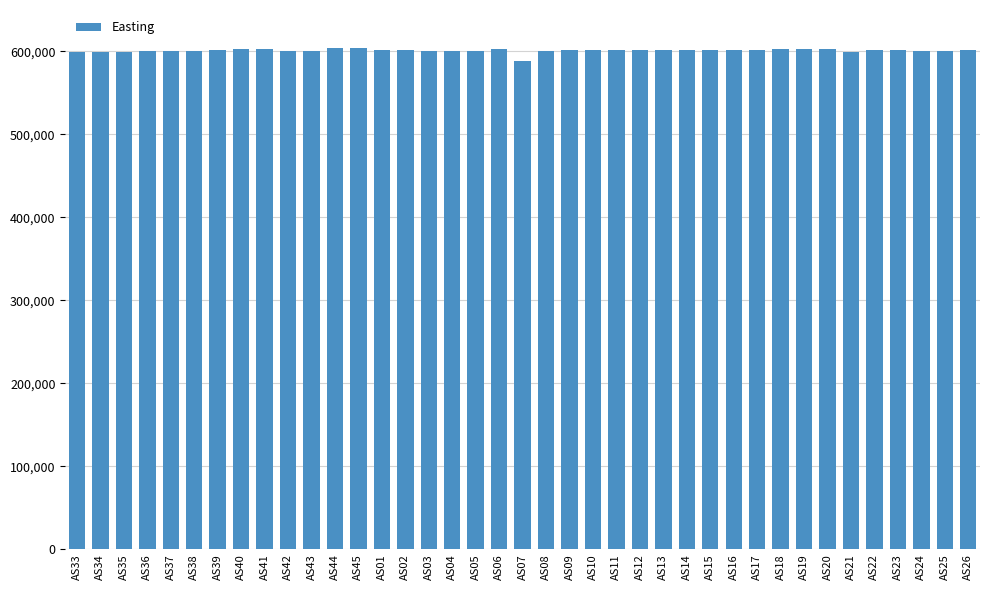

The value at AS04 is 864137. True or false?

False